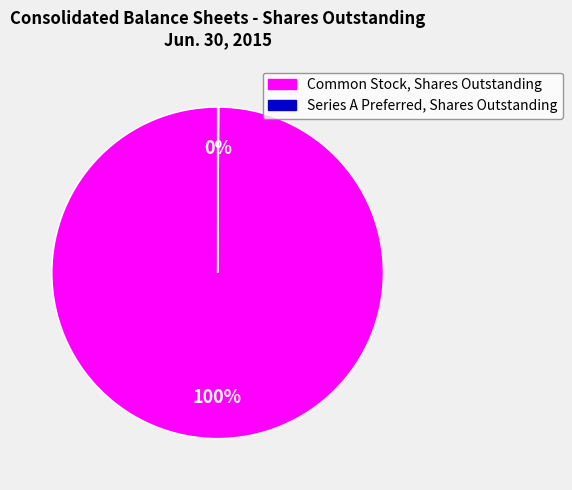

True or false: Common Stock, Shares Outstanding accounts for 86% of the total.

False